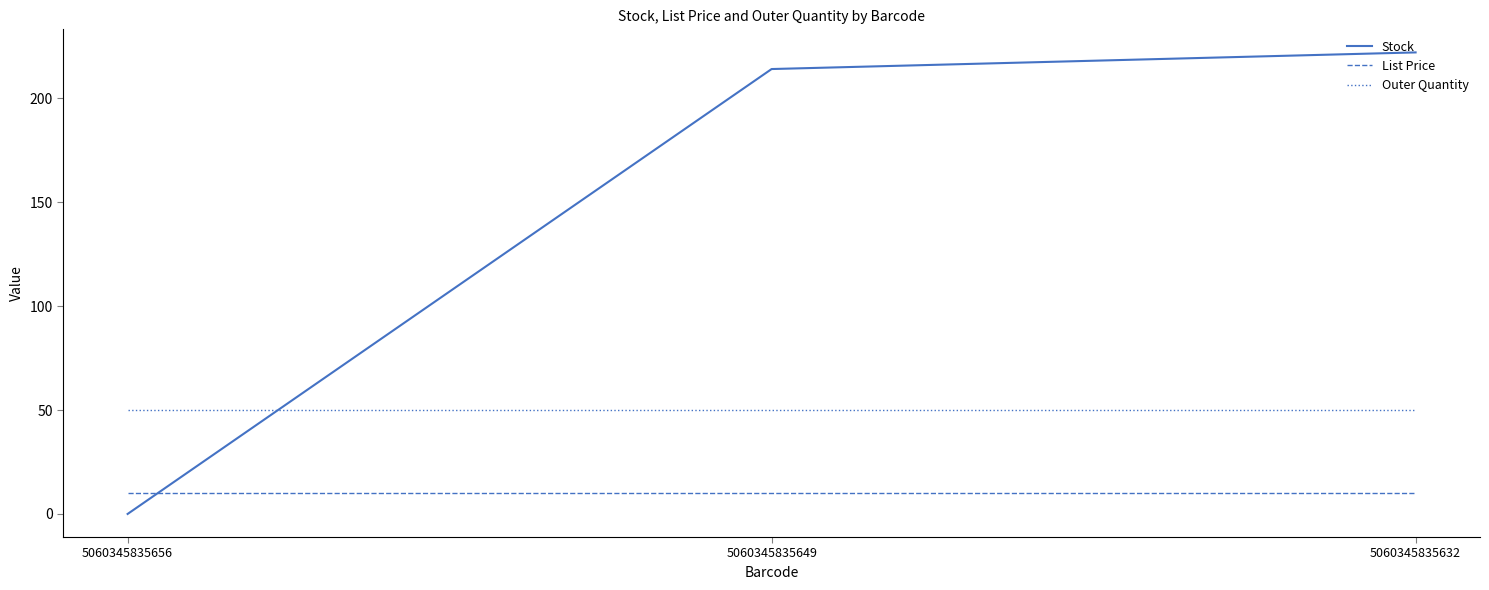

Rank the series by their average value, from lowest to highest.

List Price, Outer Quantity, Stock